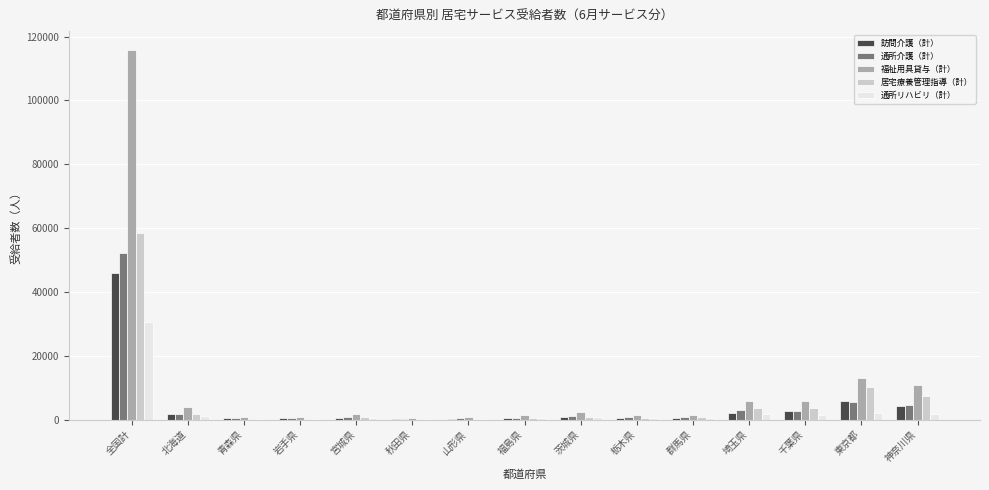

At which category is the sum across all series the highest?

全国計